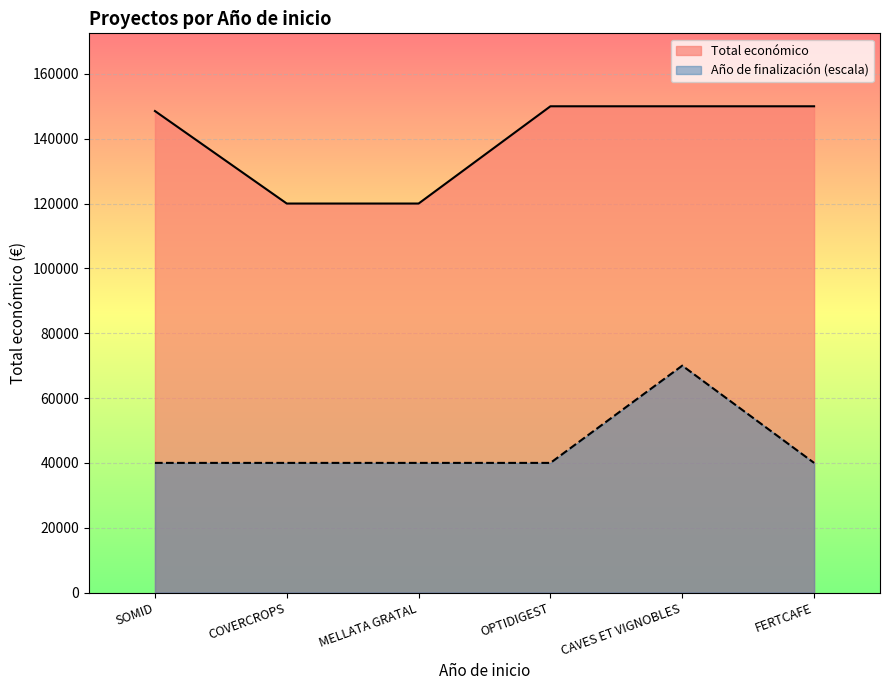

Reading right to left, extract all data points from this chart.

Total económico: FERTCAFE=150000	CAVES ET VIGNOBLES=150000	OPTIDIGEST=150000	MELLATA GRATAL=120000	COVERCROPS=120000	SOMID=148534
Año de finalización: FERTCAFE=40000	CAVES ET VIGNOBLES=70000	OPTIDIGEST=40000	MELLATA GRATAL=40000	COVERCROPS=40000	SOMID=40000